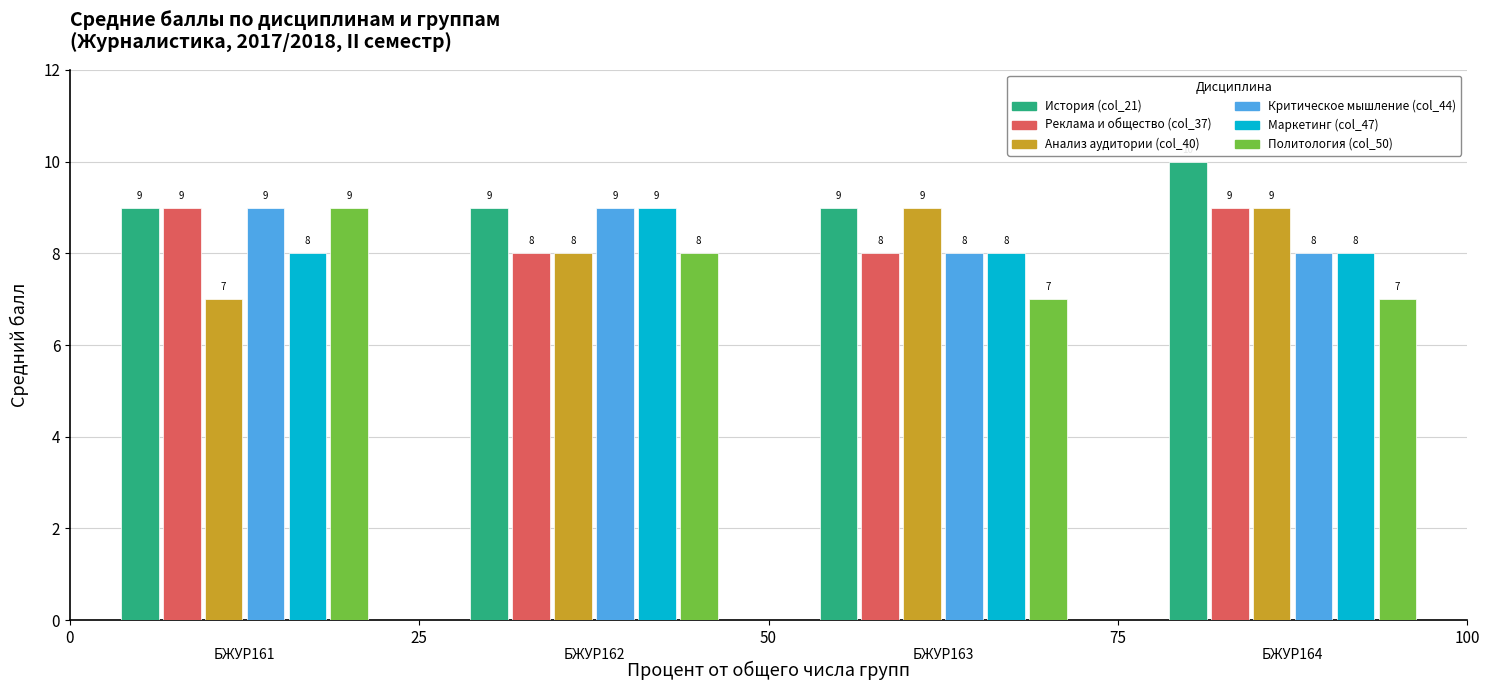

Count the Политология (col_50) values in the range 7 to 9.

4